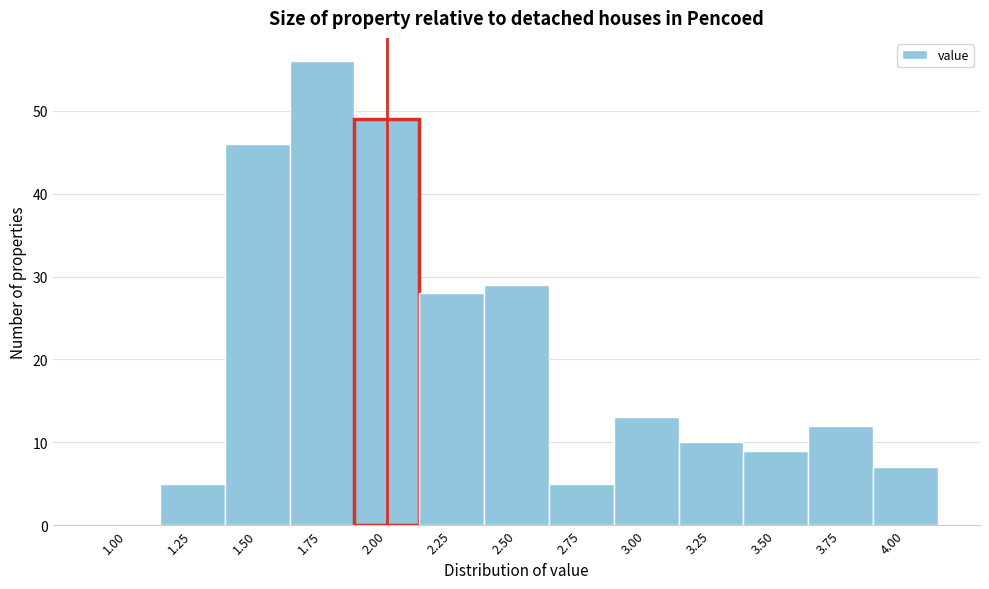

Which has a higher value, 2.75 or 2.50?

2.50